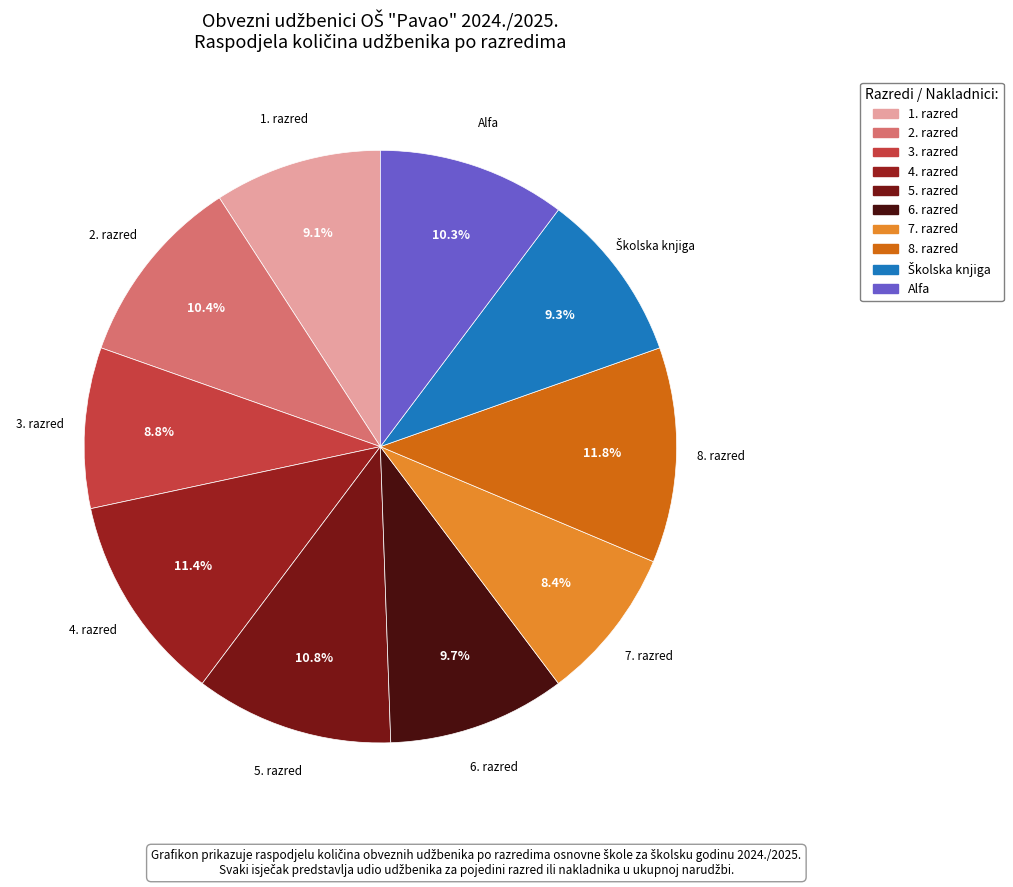

Is 2. razred the majority of the pie?

No